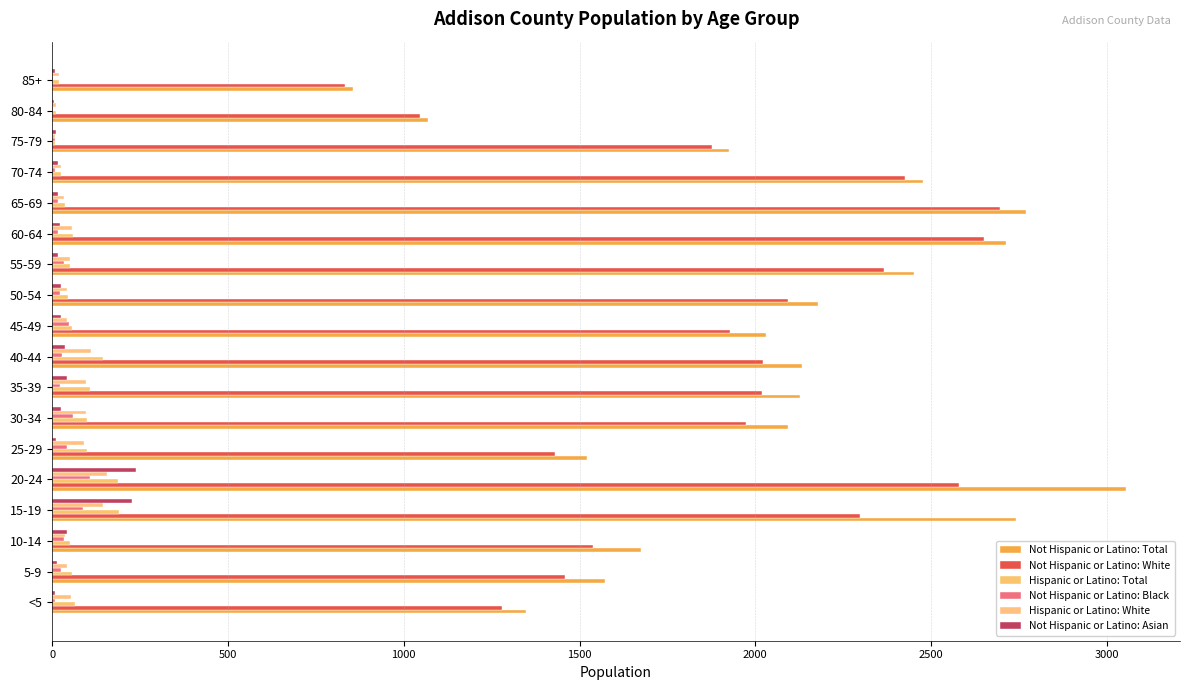

How many data points does each series have?

18